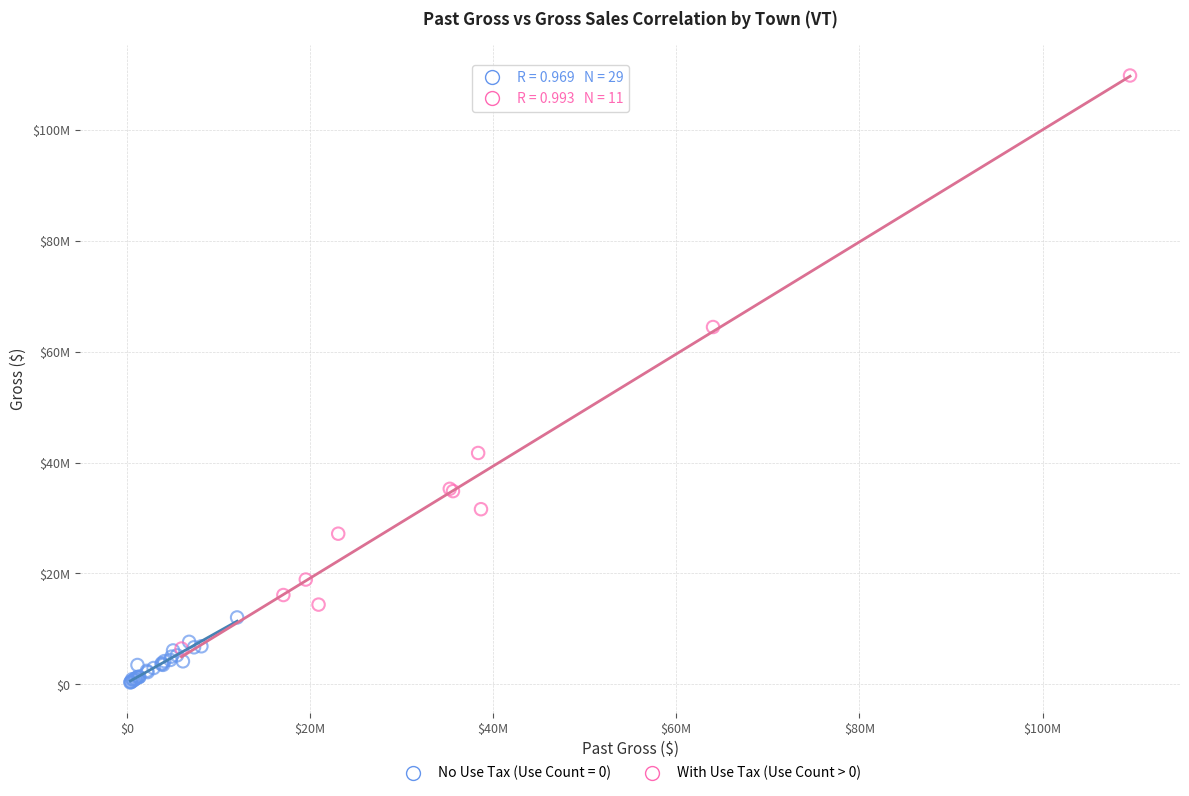

What are all the series names shown in the legend?

No Use Tax (Use Count = 0), With Use Tax (Use Count > 0)